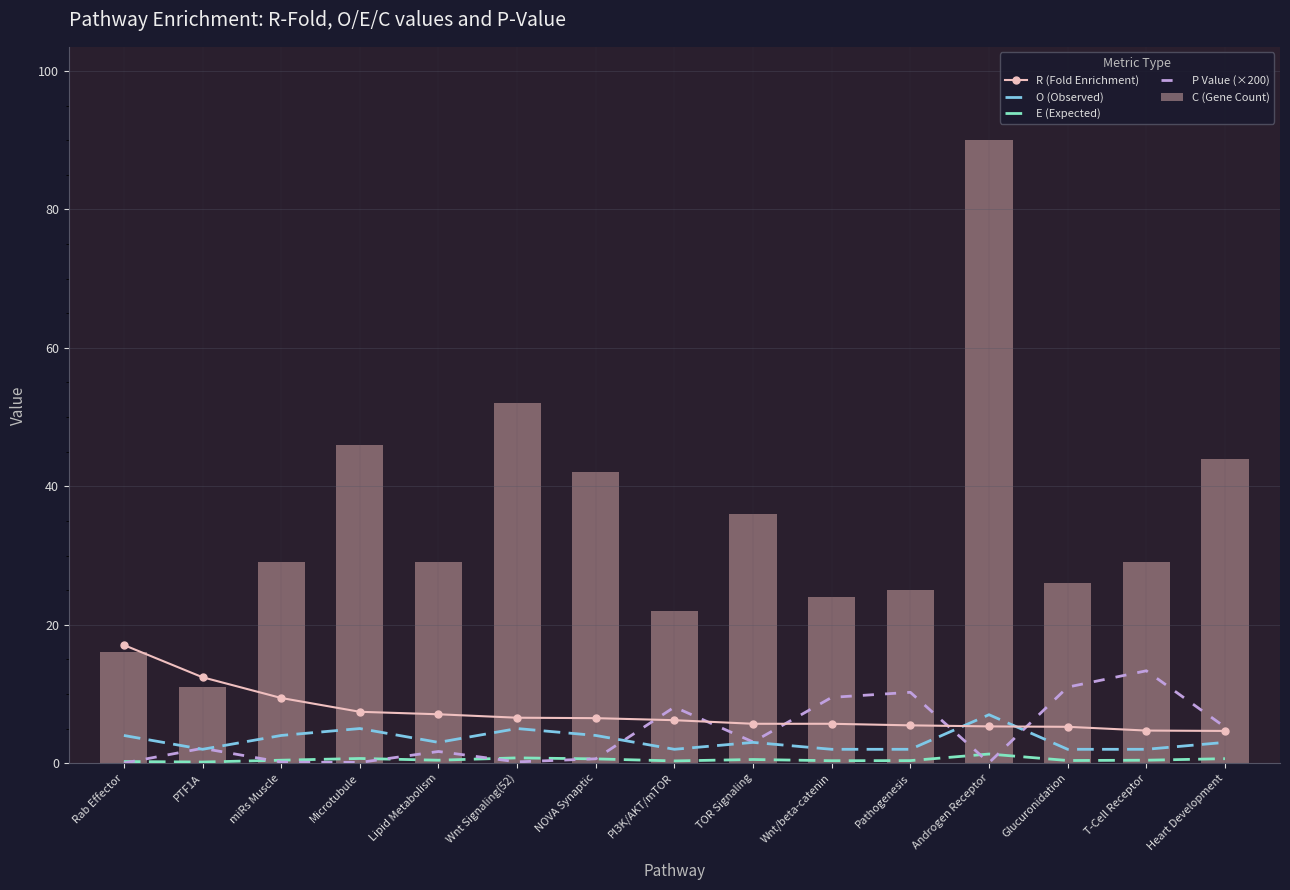

What position from the left is Wnt/beta-catenin?

10